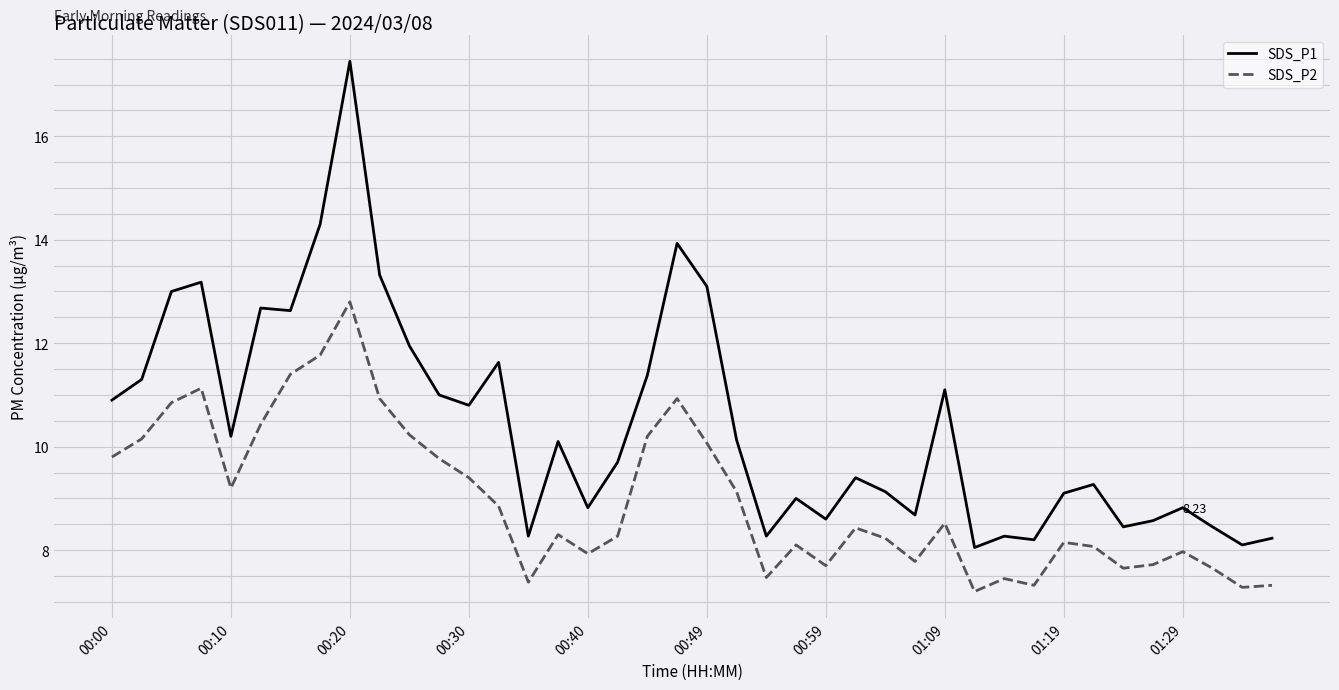

True or false: SDS_P2 and SDS_P1 cross at least once.

False